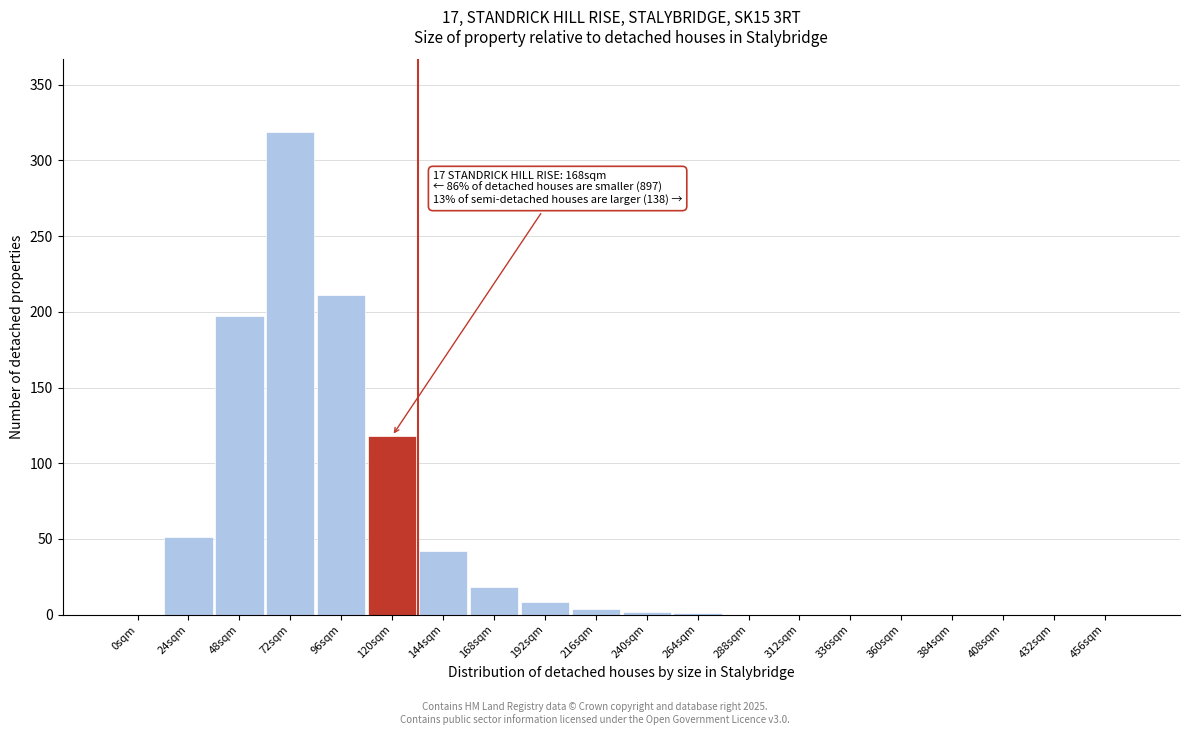

The value at 72sqm is 101. True or false?

False